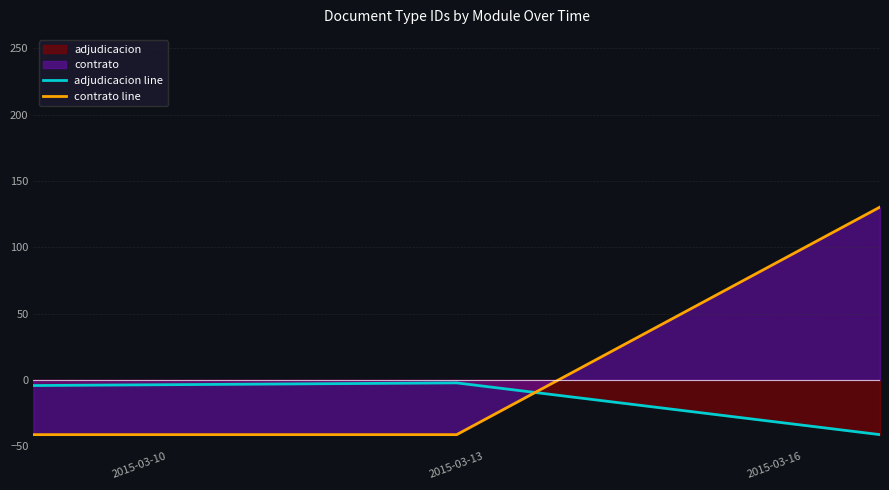

What is the lowest value of the contrato line series?

-41.2